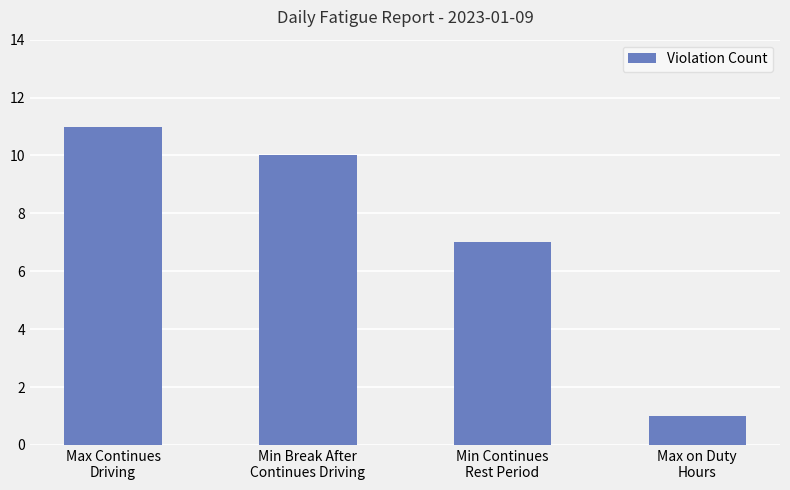

What is the change in value from Max Continues
Driving to Min Continues
Rest Period?

-4